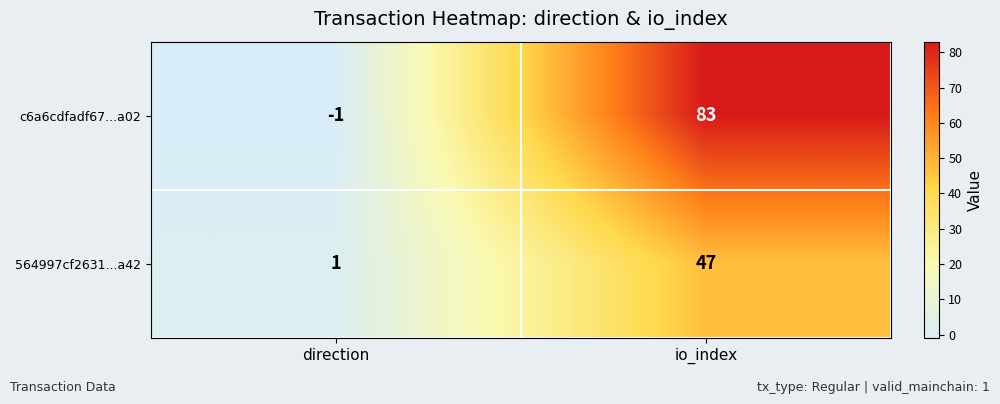

Between direction and io_index, which series saw the biggest shift?

c6a6cdfadf67...a02